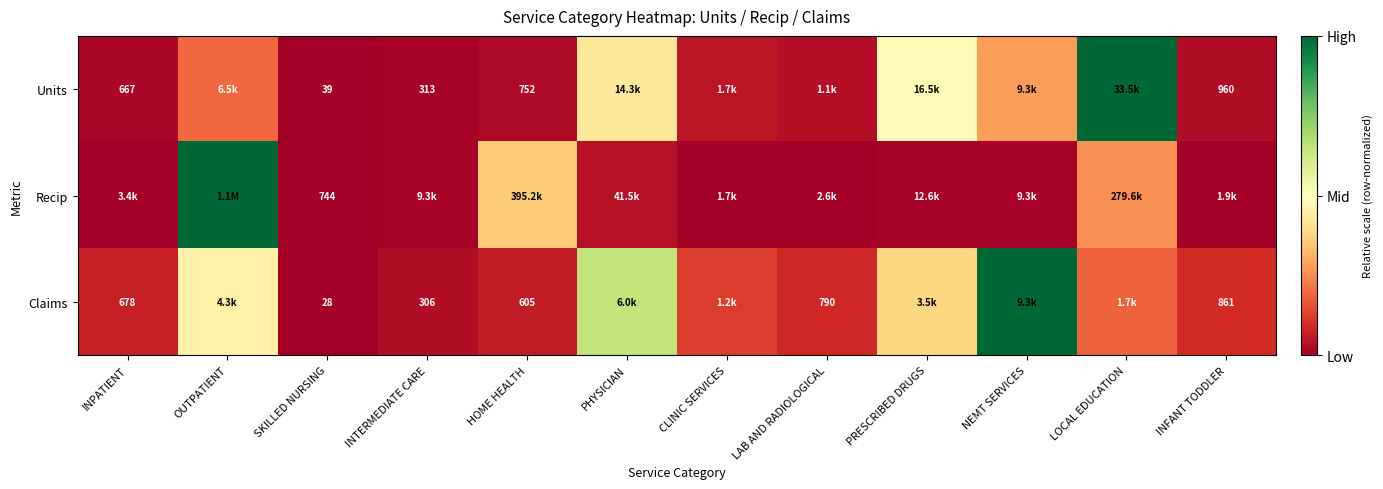

Which category has the lowest value in the Claims series?

SKILLED NURSING